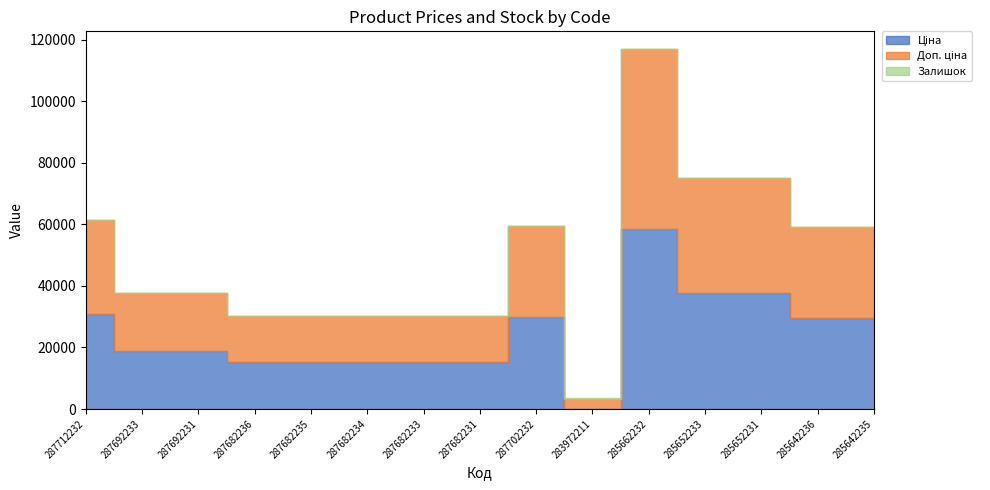

What position from the right is 287682236?

12